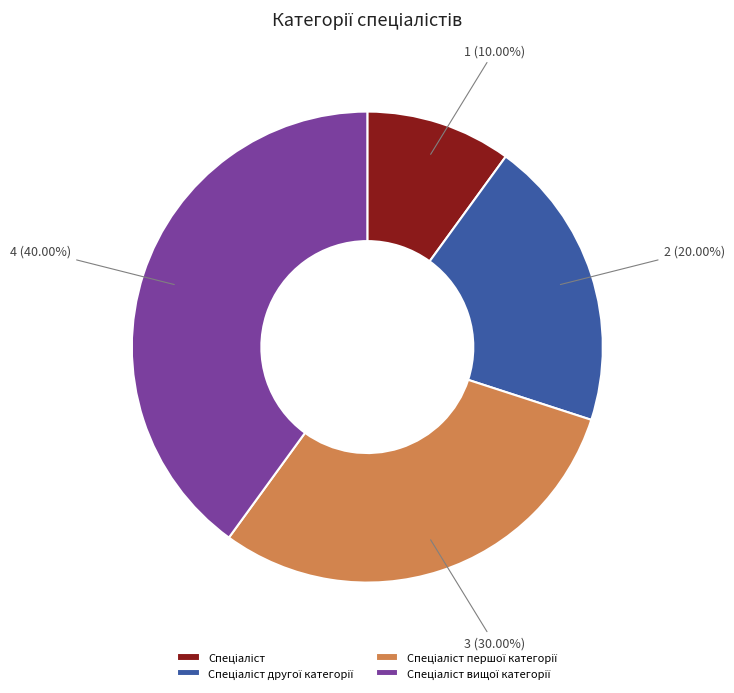

Is there a majority slice in this chart?

No